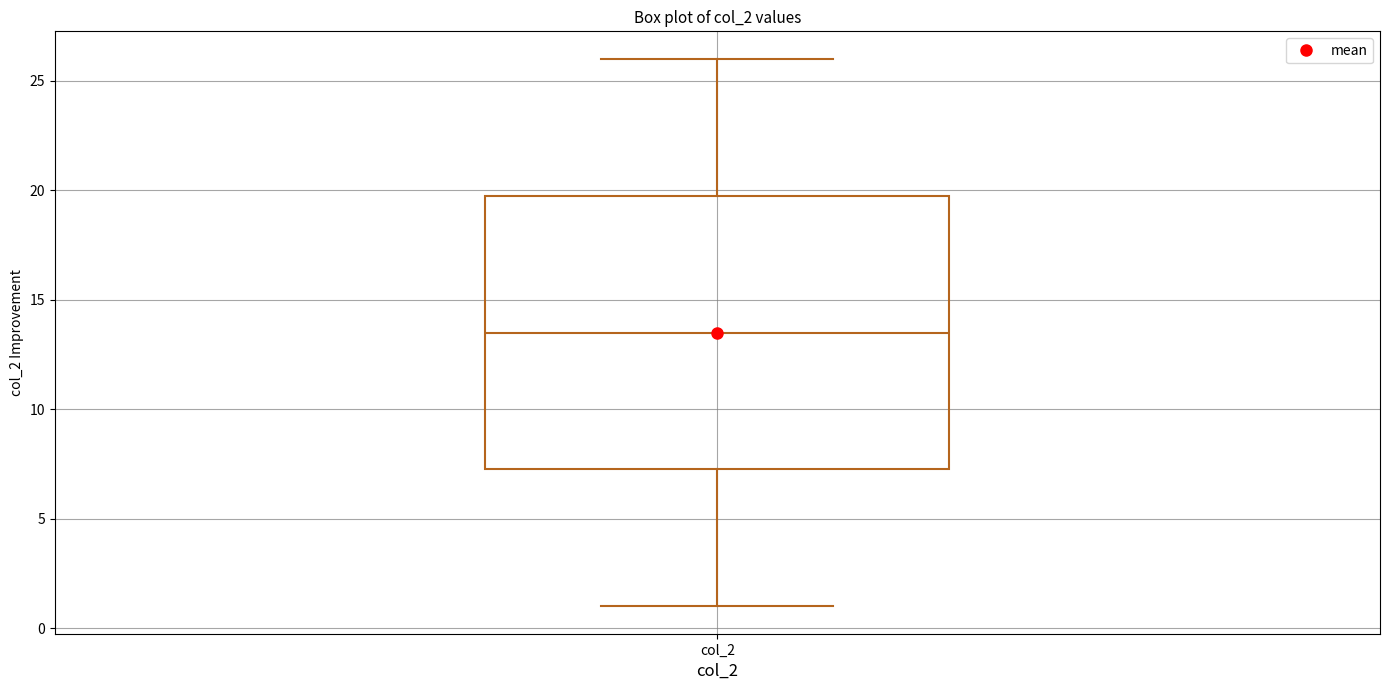

Read this box plot against the y-axis: the position of the median line, the range covered by the box, and the ends of both whiskers. The values are not printed on the chart, so give them approximately, as read against the axis.

median 13.5, box 7.5 to 20.0, whiskers 1.0 to 26.0